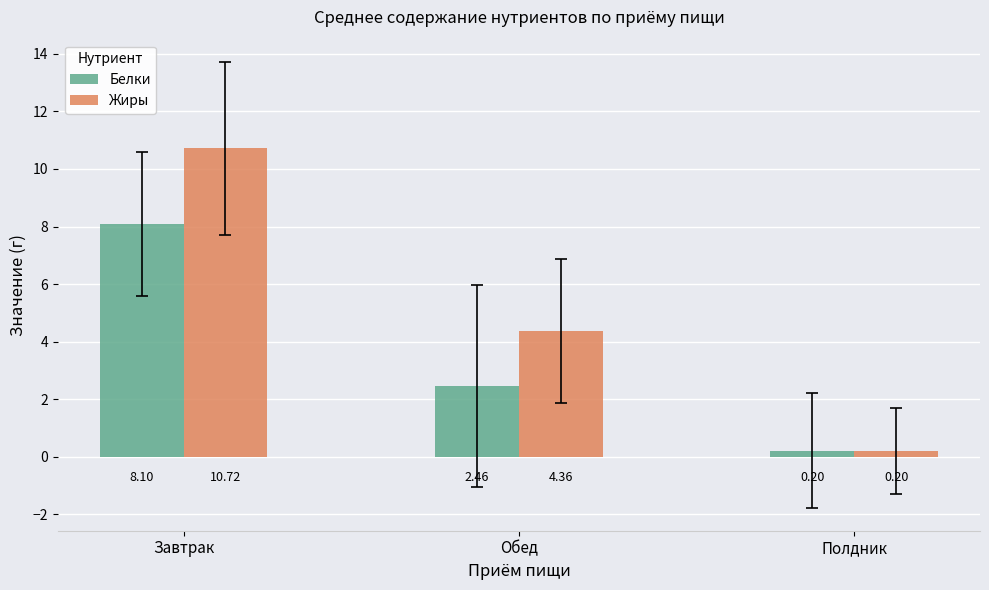

What is the label of the 2nd bar from the left?

Обед